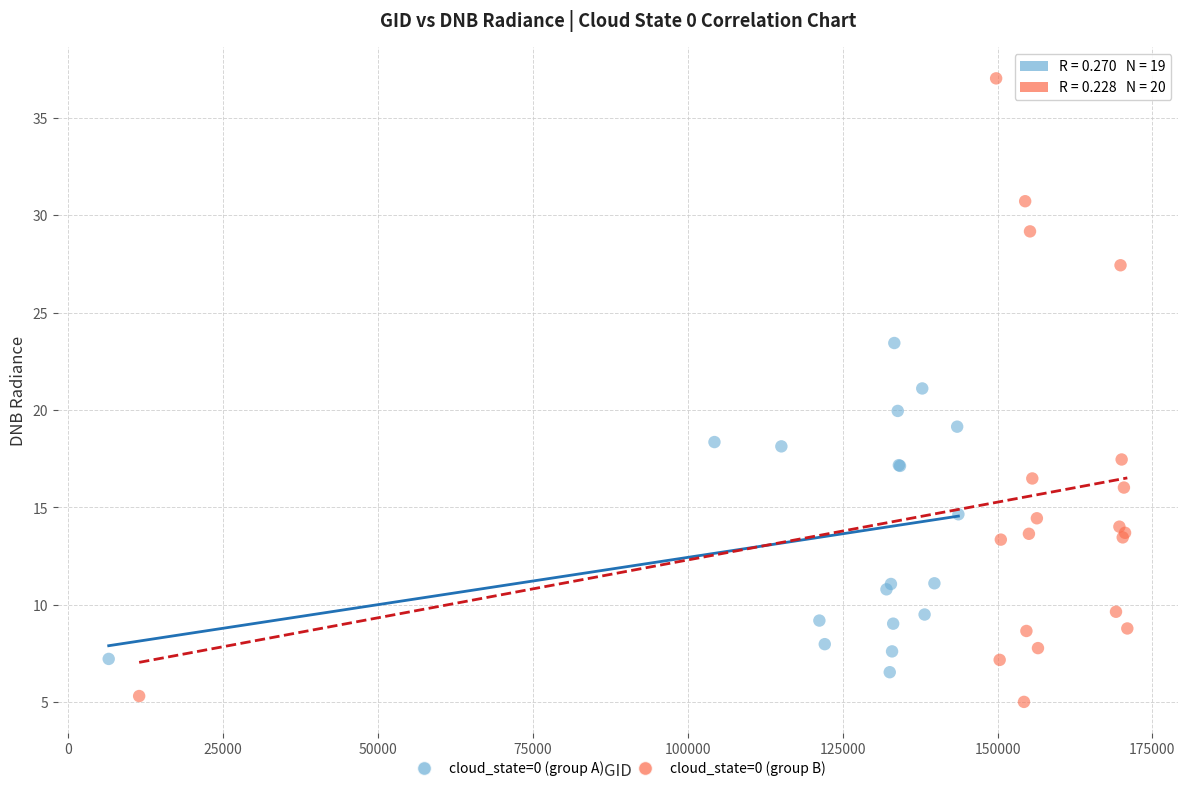

Which series has the largest Y range (max minus min)?

cloud_state=0 (group B)